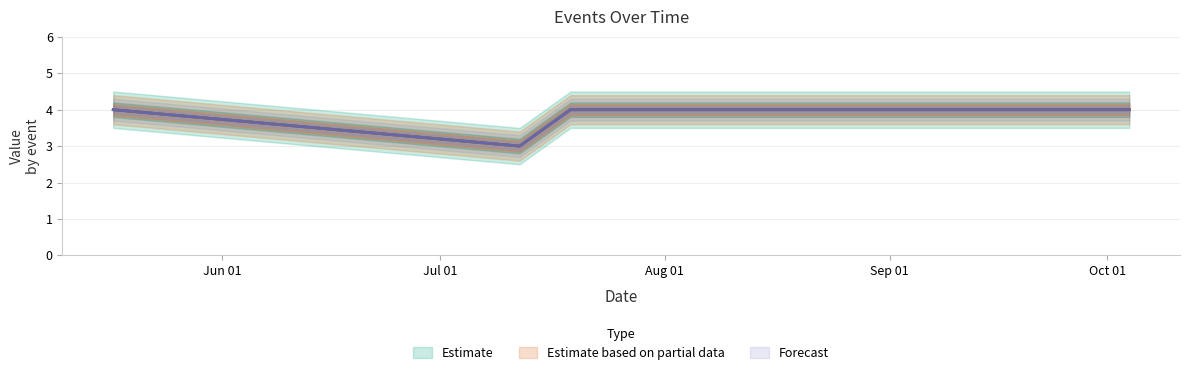

Read the Body value at 2014-05-17.

4